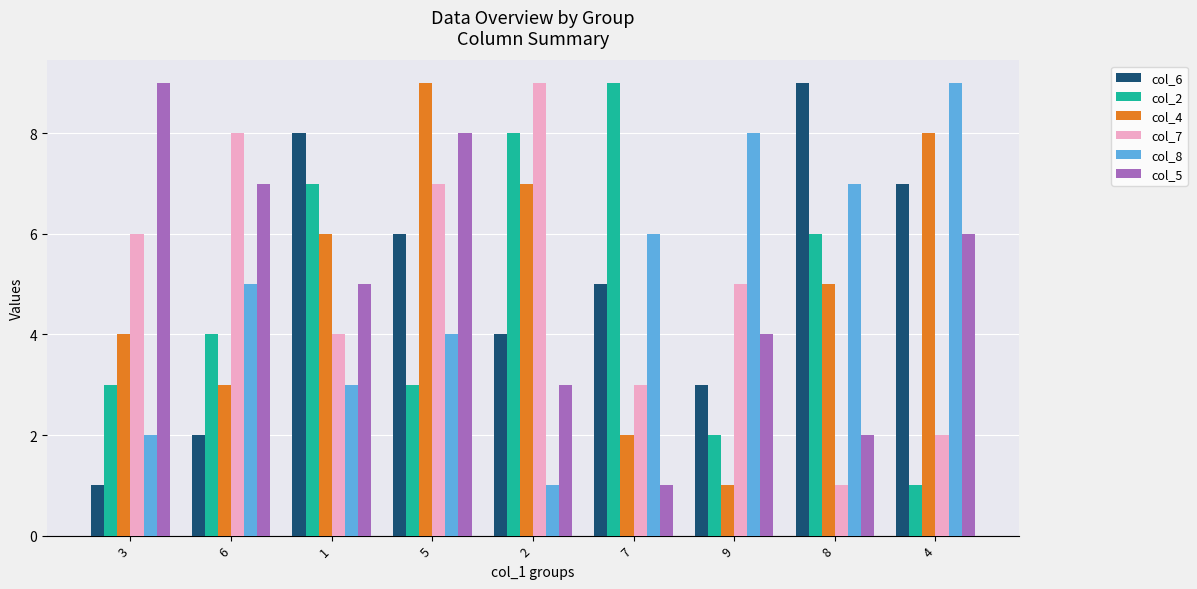

Reading left to right, extract all data points from this chart.

col_6: 1	2	8	6	4	5	3	9	7
col_2: 3	4	7	3	8	9	2	6	1
col_4: 4	3	6	9	7	2	1	5	8
col_7: 6	8	4	7	9	3	5	1	2
col_8: 2	5	3	4	1	6	8	7	9
col_5: 9	7	5	8	3	1	4	2	6